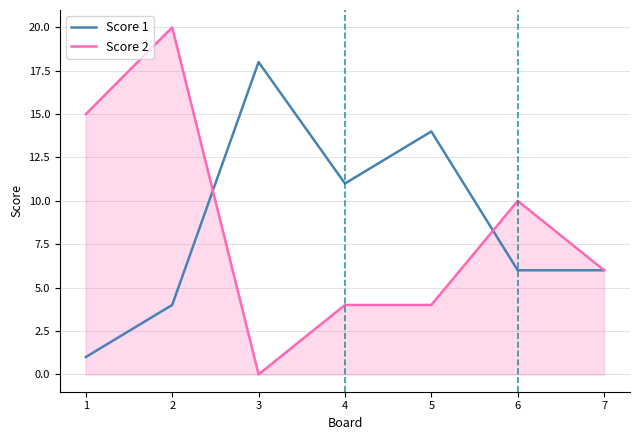

Between 1 and 7, which series saw the biggest shift?

Score 2